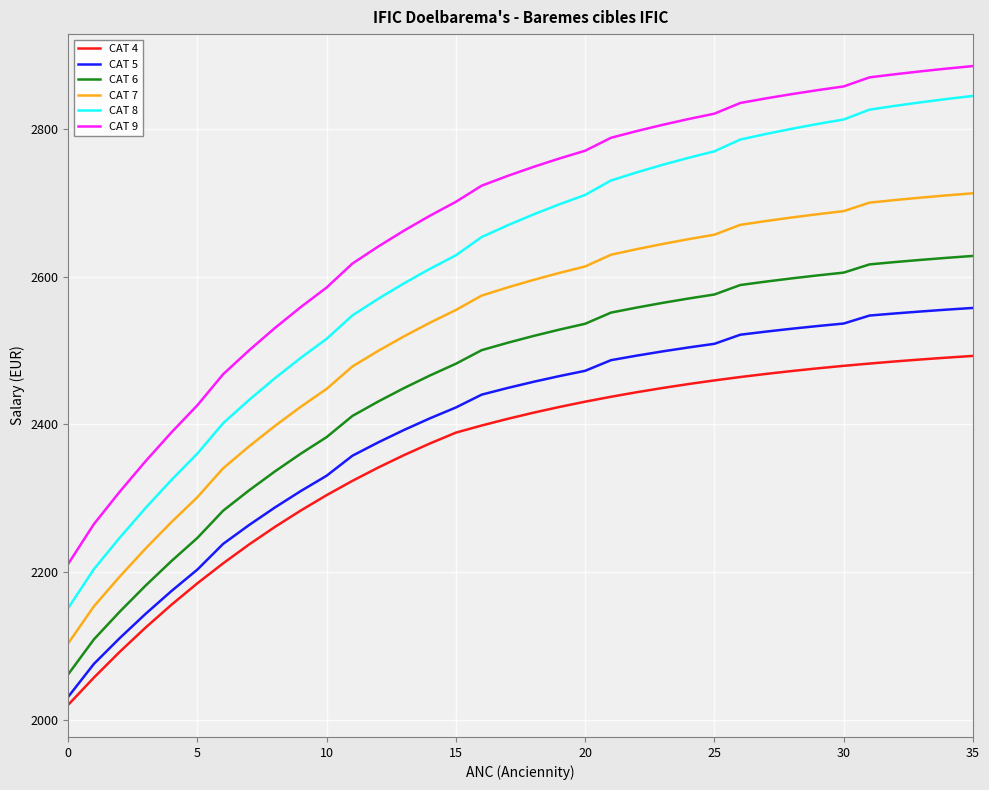

Does the chart display data point markers on the line(s)?

No